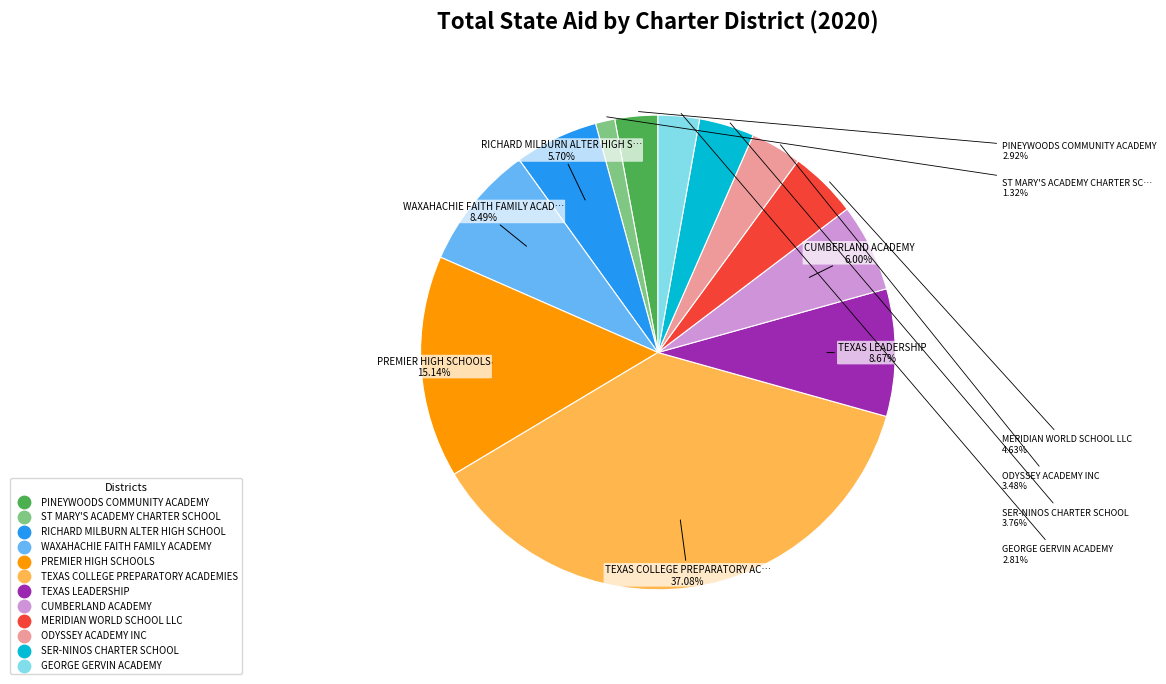

What percentage is the MERIDIAN WORLD SCHOOL LLC slice, to the nearest percent?

5%